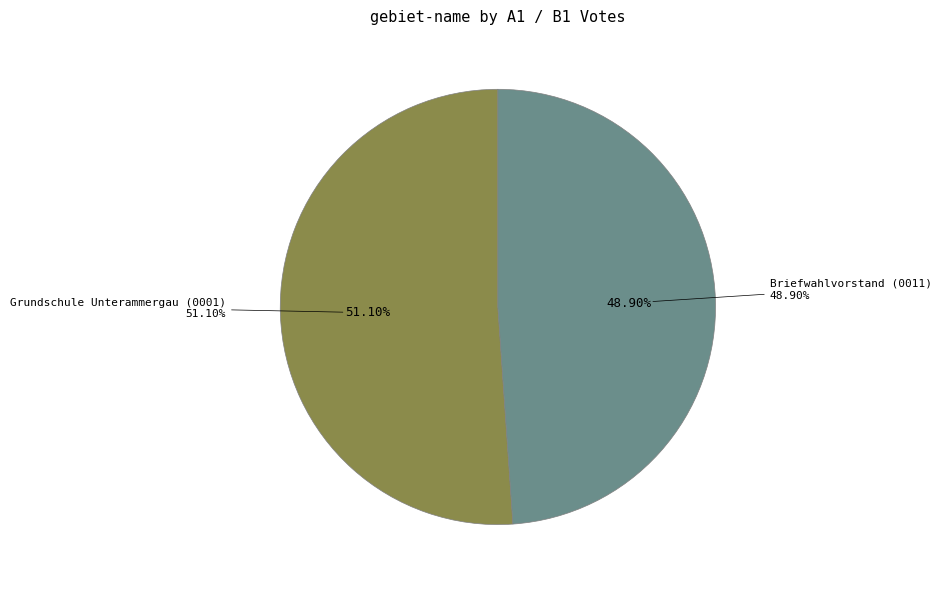

Is it true that Briefwahlvorstand is 12% of the pie?

False